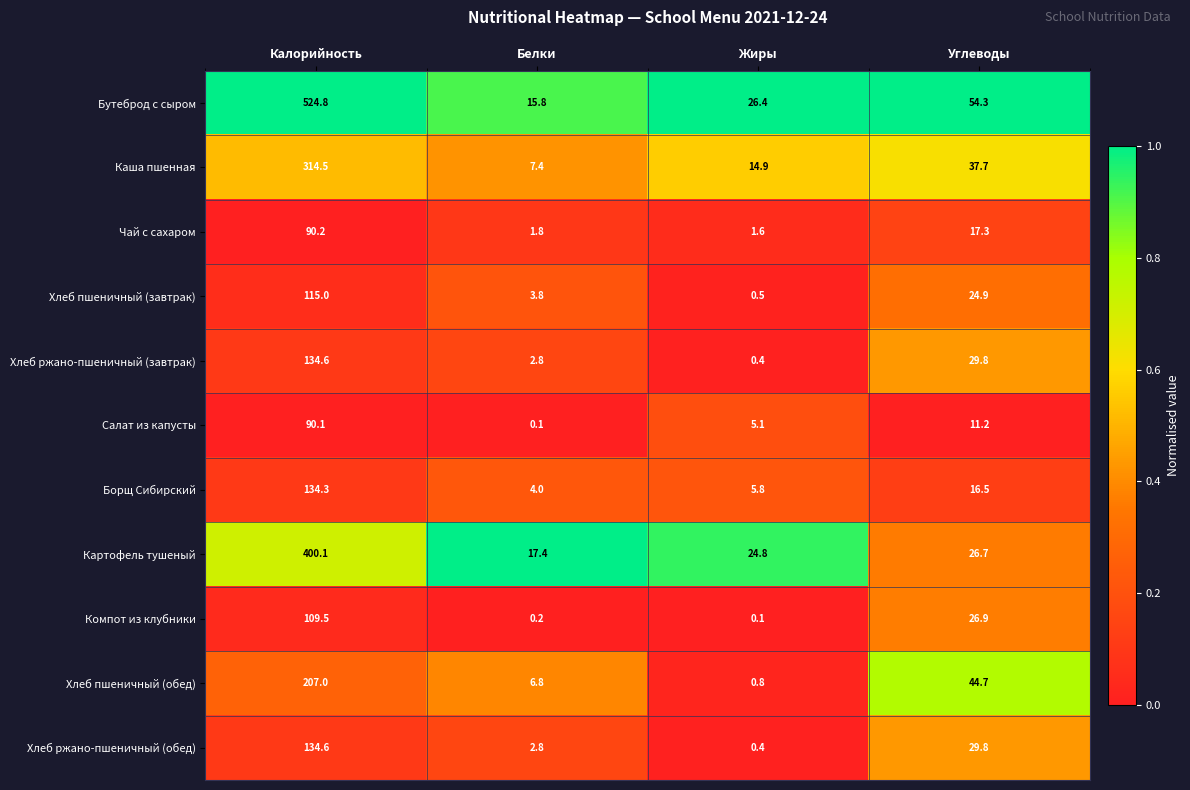

What is the difference between the Хлеб ржано-пшеничный (обед) values at Жиры and Калорийность?

134.2